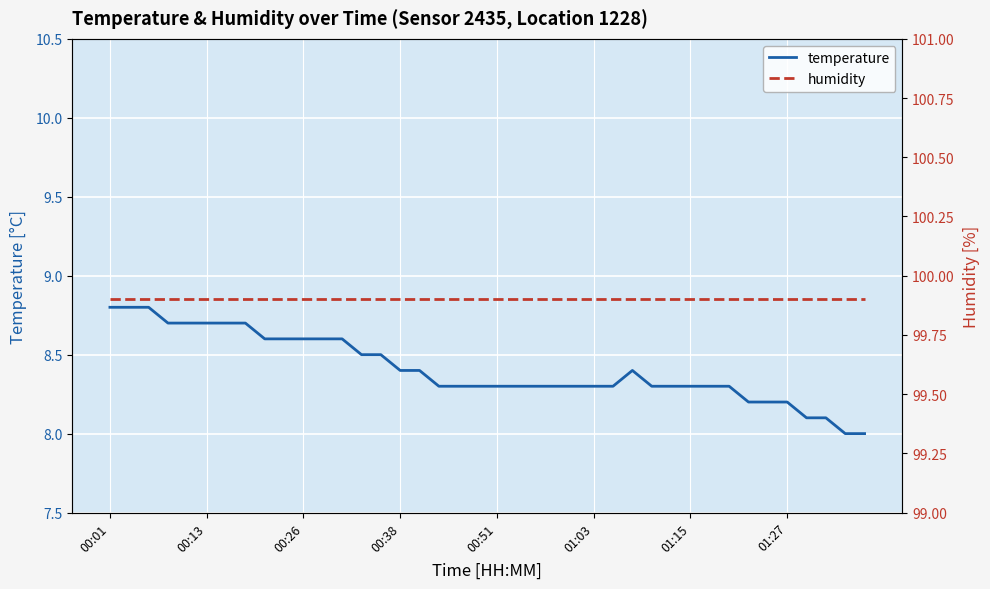

What is the highest value of the temperature series?

8.8